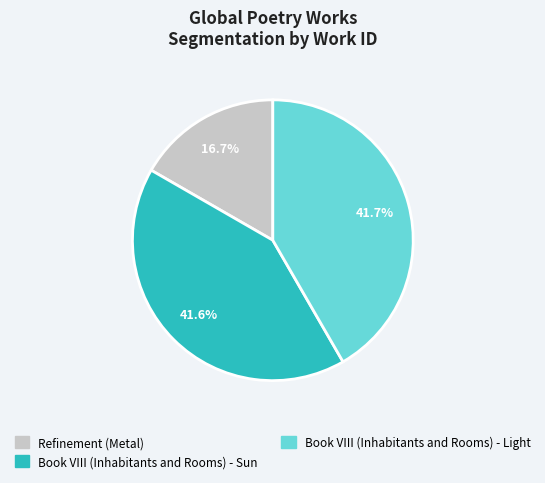

Does Book VIII (Inhabitants and Rooms) - Sun represent more than half of the total?

No